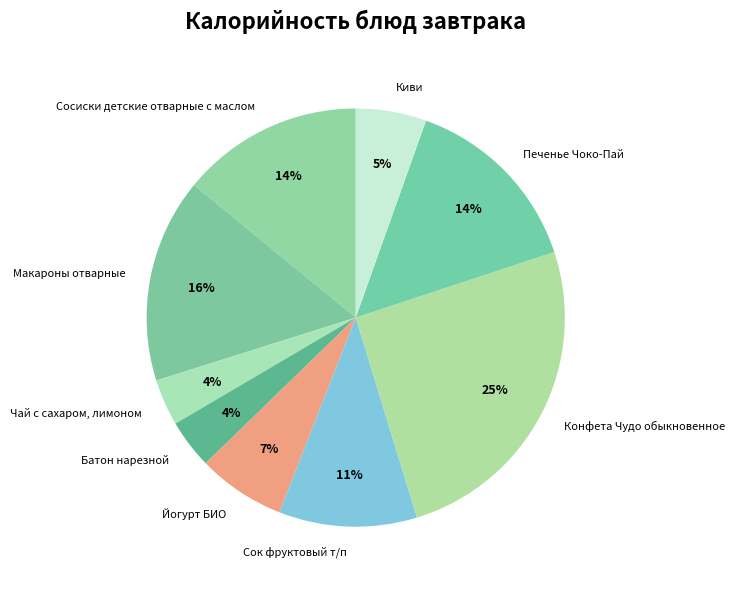

Is the sum of Чай с сахаром, лимоном and Сок фруктовый т/п greater than half?

No